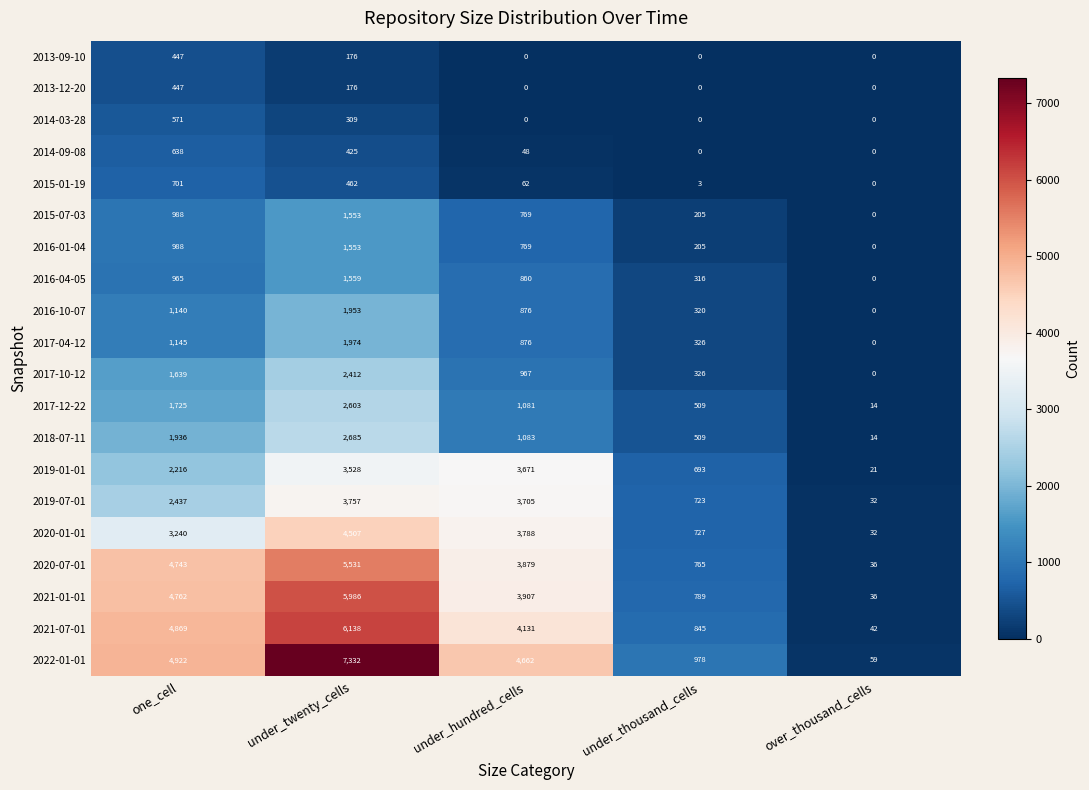

At how many categories does at least one series exceed 4478?

3